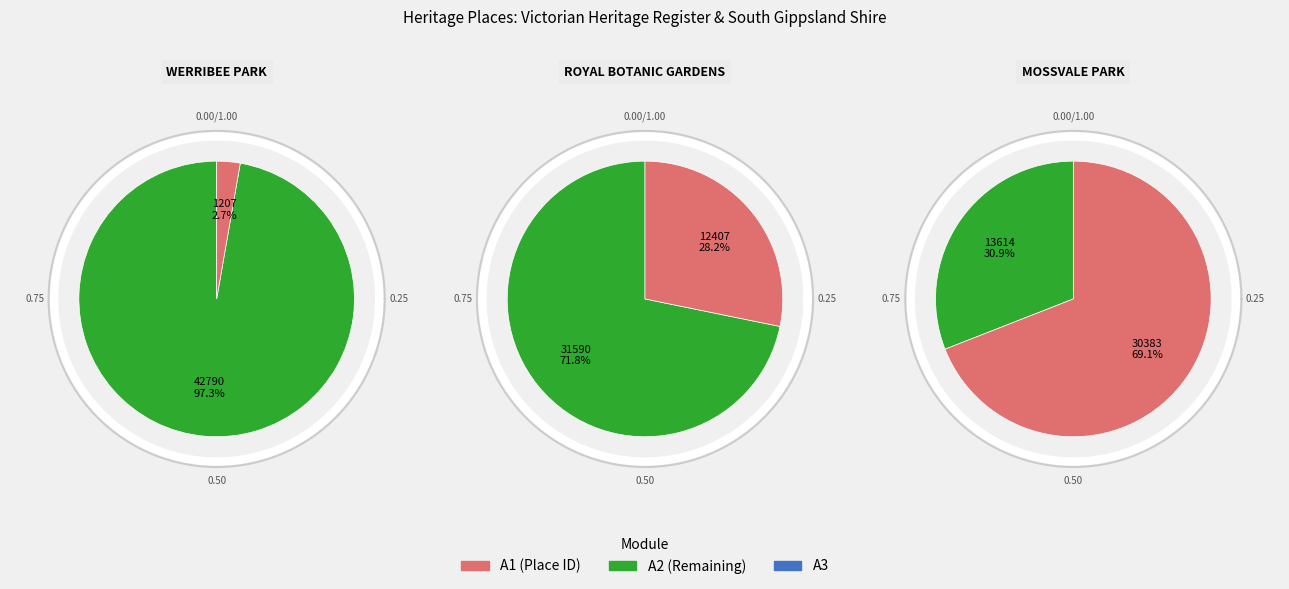

Is MOSSVALE PARK the majority of the pie?

Yes